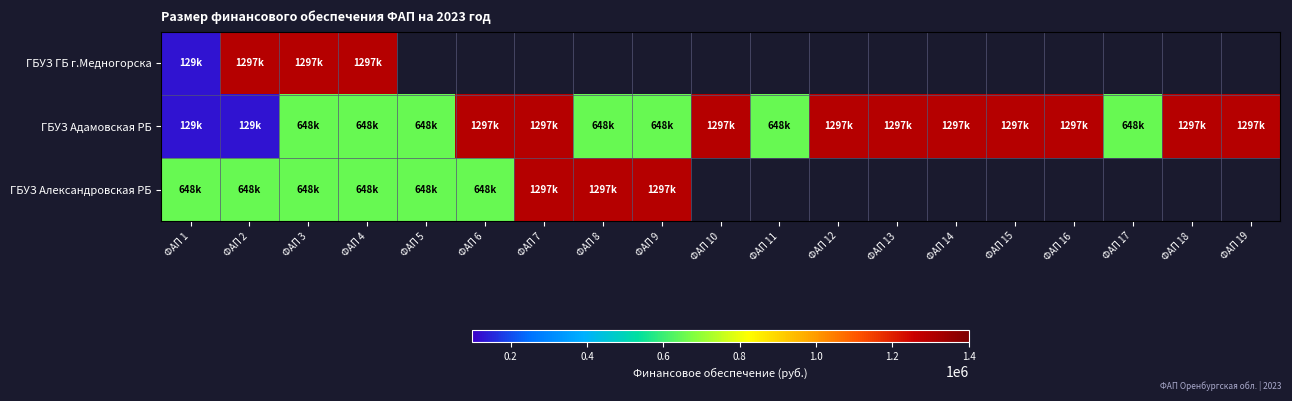

What is the minimum value shown in the chart?

129749.0